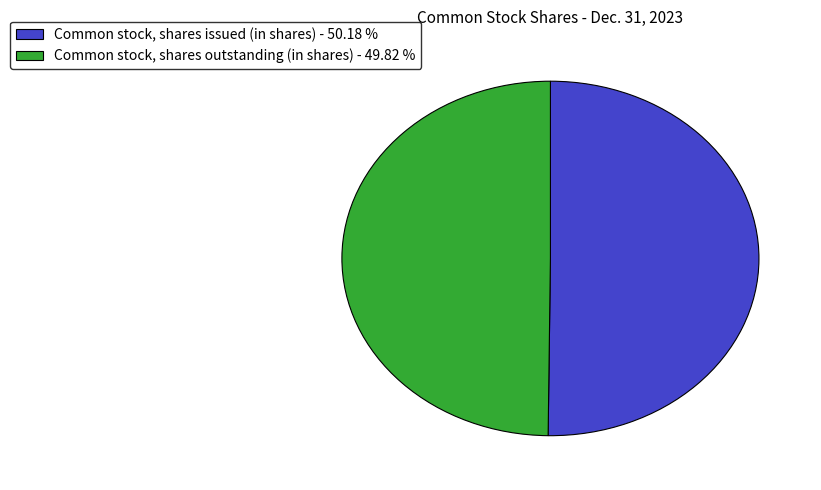

How many slices are in this pie chart?

2